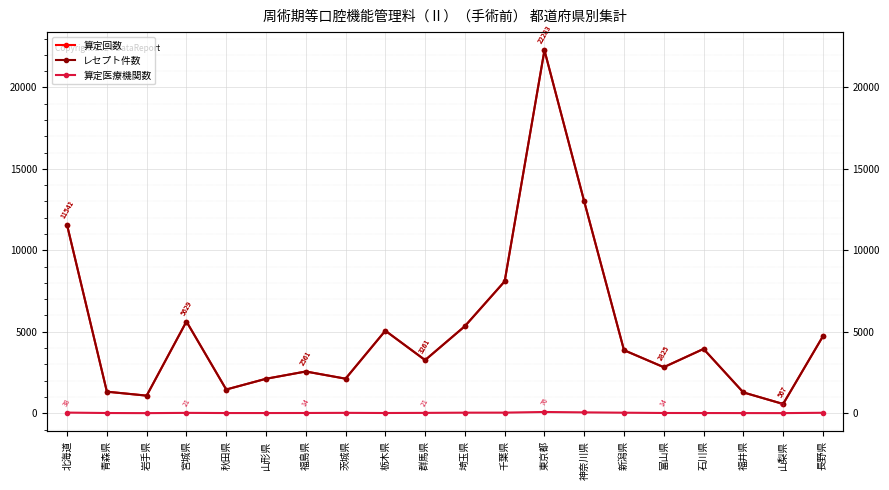

The value of レセプト件数 at 栃木県 is 5065. True or false?

True